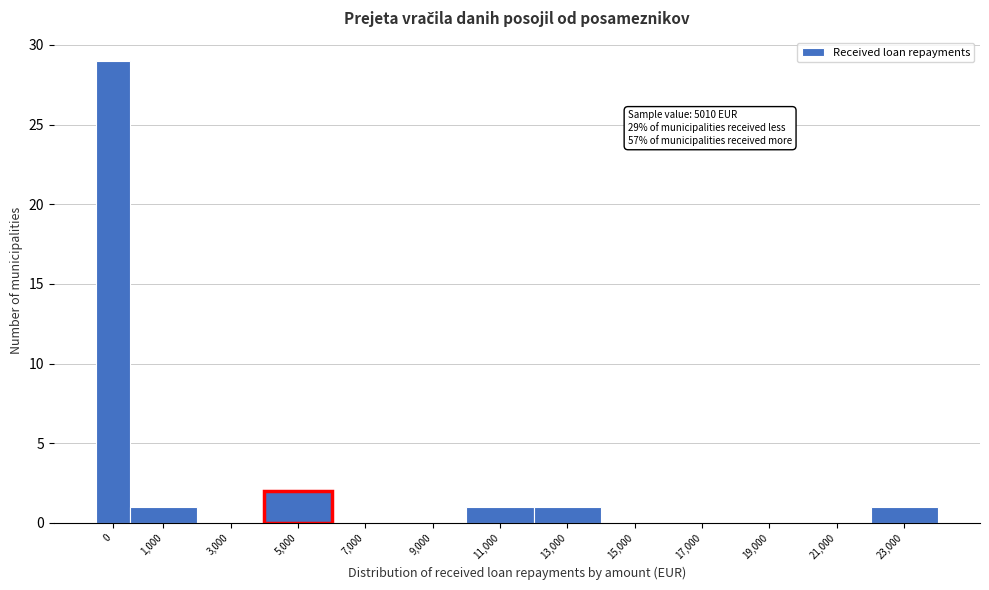

Reading left to right, extract all data points from this chart.

0=29	1,000=1	3,000=0	5,000=2	7,000=0	9,000=0	11,000=1	13,000=1	15,000=0	17,000=0	19,000=0	21,000=0	23,000=1